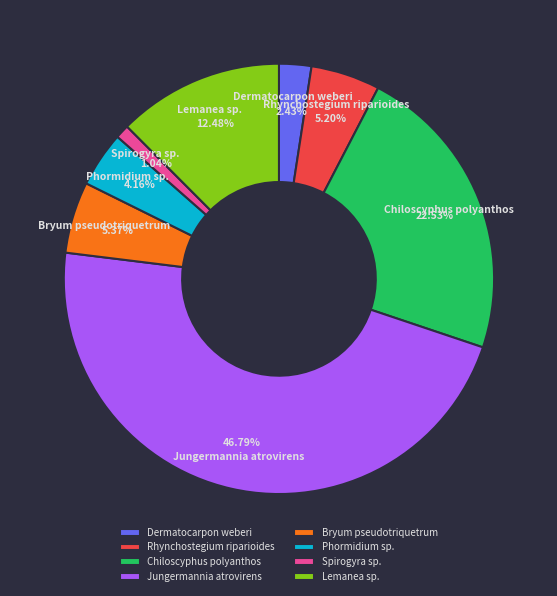

The Bryum pseudotriquetrum slice represents 11% of the pie. True or false?

False